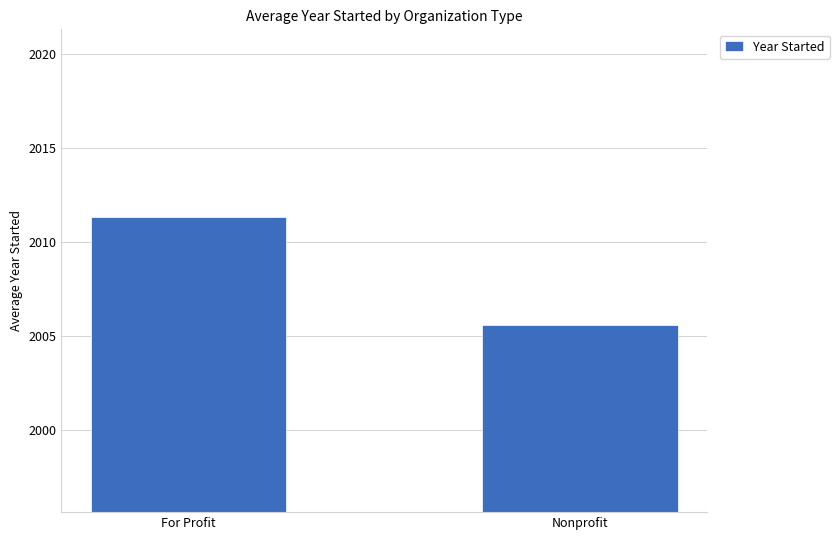

What is the difference between the values at For Profit and Nonprofit?

5.7